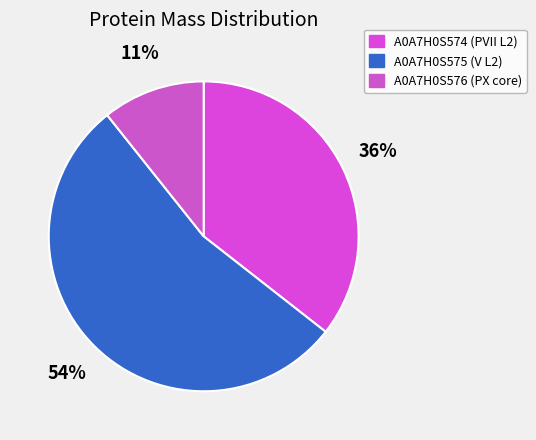

Rank the categories by value from highest to lowest.

A0A7H0S575 (V L2), A0A7H0S574 (PVII L2), A0A7H0S576 (PX core)